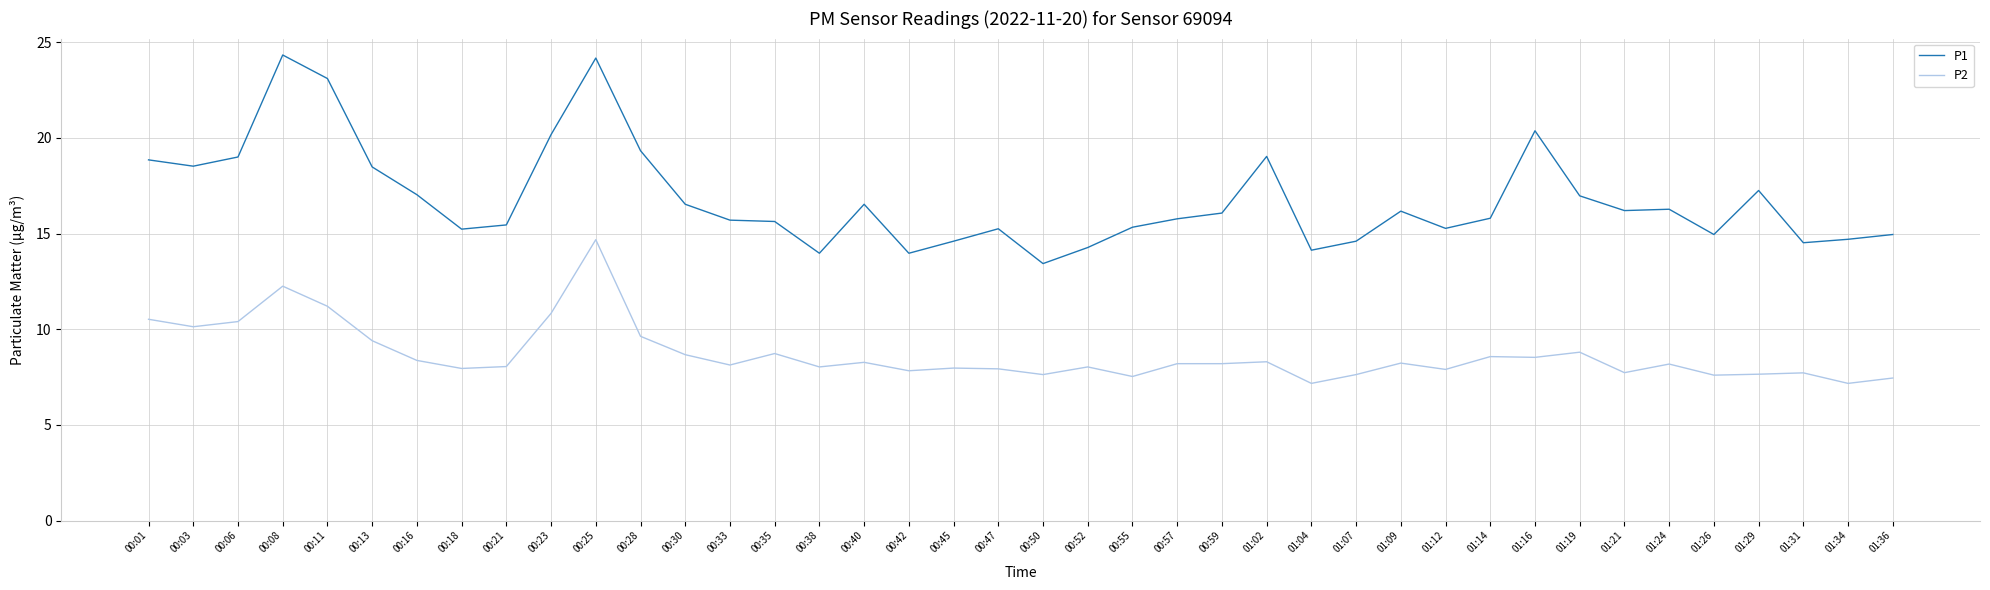

Which series has the widest spread of values?

P1